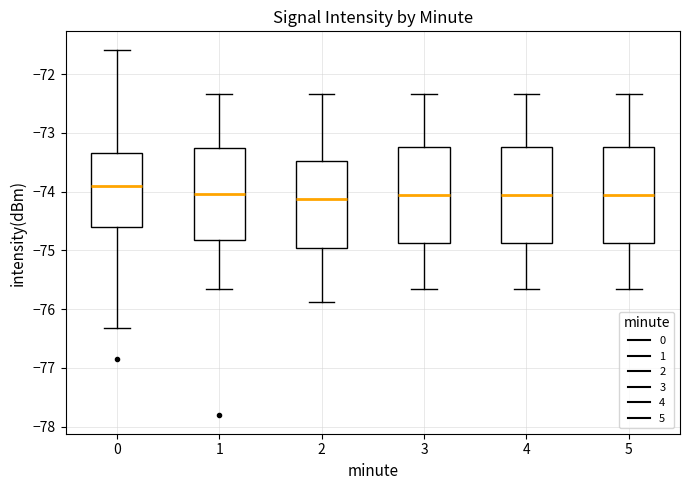

Reading left to right, read every box against the y-axis: the position of its median line, the range the box covers, and the ends of its whiskers. The values are not printed on the chart, so give them approximately, as read against the axis.

0: median -73.9, box -74.6 to -73.3, whiskers -76.3 to -71.6
1: median -74.0, box -74.8 to -73.3, whiskers -75.7 to -72.3
2: median -74.1, box -75.0 to -73.5, whiskers -75.9 to -72.3
3: median -74.1, box -74.9 to -73.2, whiskers -75.7 to -72.3
4: median -74.1, box -74.9 to -73.2, whiskers -75.7 to -72.3
5: median -74.1, box -74.9 to -73.2, whiskers -75.7 to -72.3